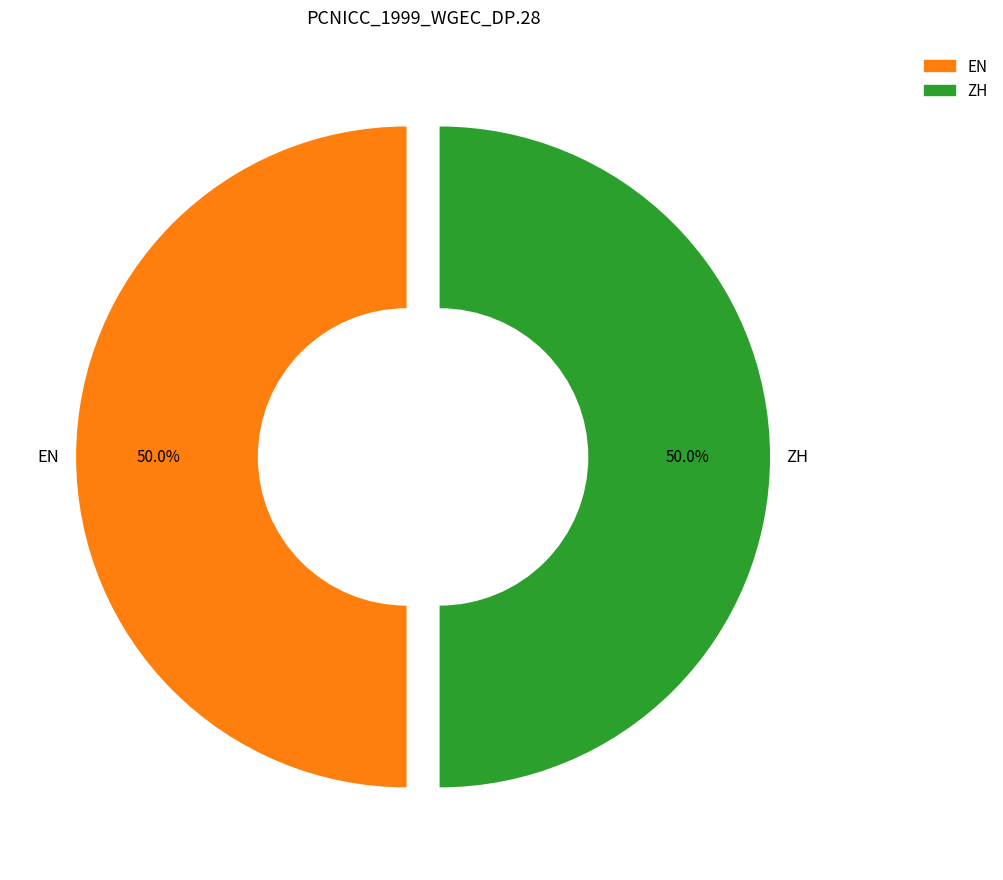

Approximately how many times larger is the value at EN compared to ZH?

1.0